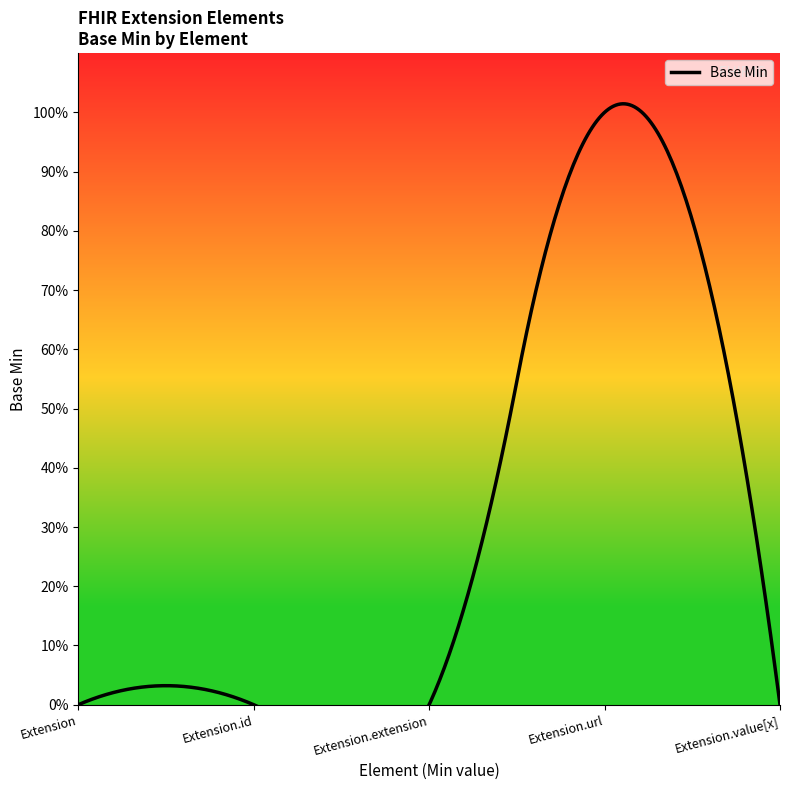

List the labels in order of value, largest first.

Extension.url, Extension, Extension.id, Extension.extension, Extension.value[x]